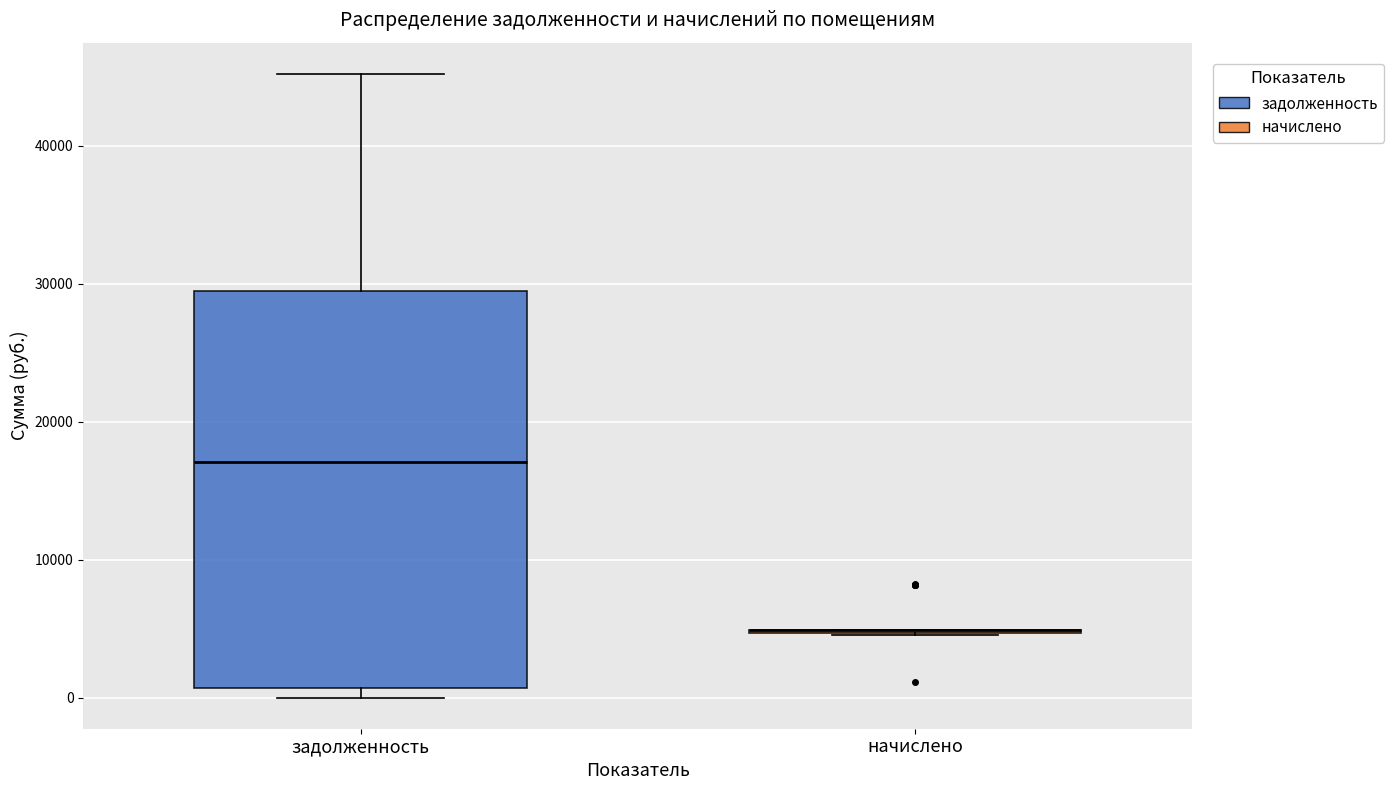

Reading left to right, transcribe this box plot: for each box, give where its median line is, the range the box spans, and where its two whiskers end, as read against the y-axis. The values are not printed on the chart, so give them approximately, as read against the axis.

задолженность: median 17000, box 1000 to 29000, whiskers 0 to 45000
начислено: box collapsed to a line at 5000, whiskers 5000 to 5000